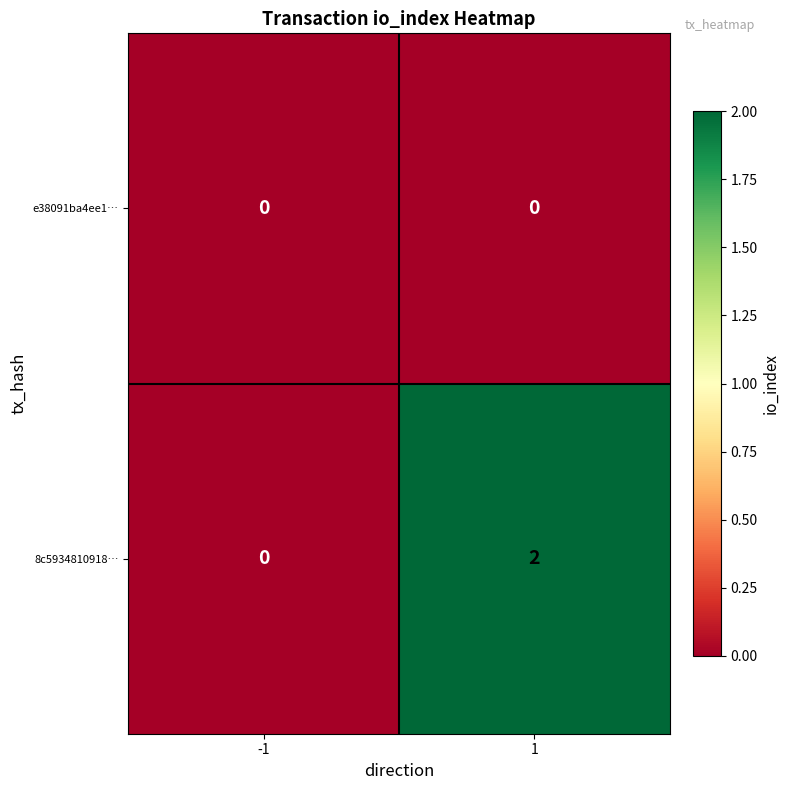

How many data points does each series have?

2